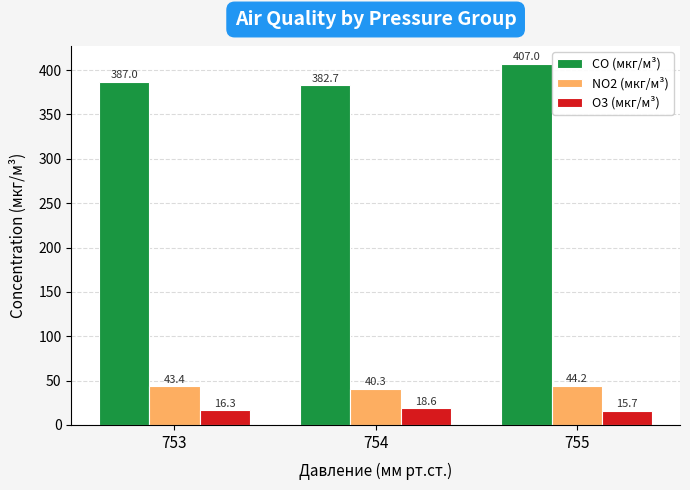

What is the greatest value displayed?

407.0